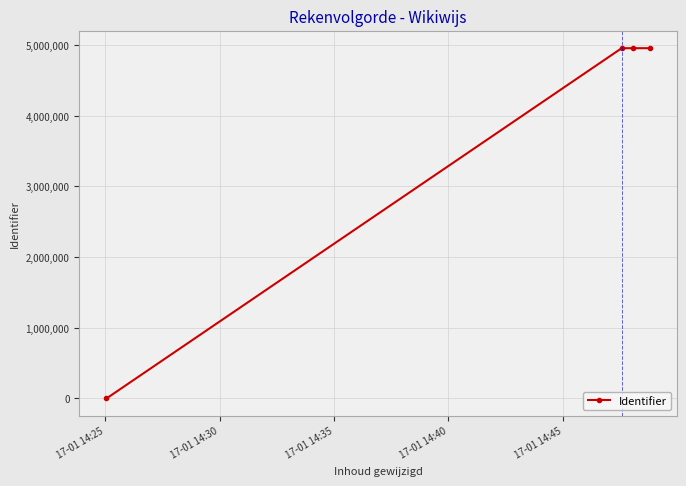

Does the chart display data point markers on the line(s)?

Yes